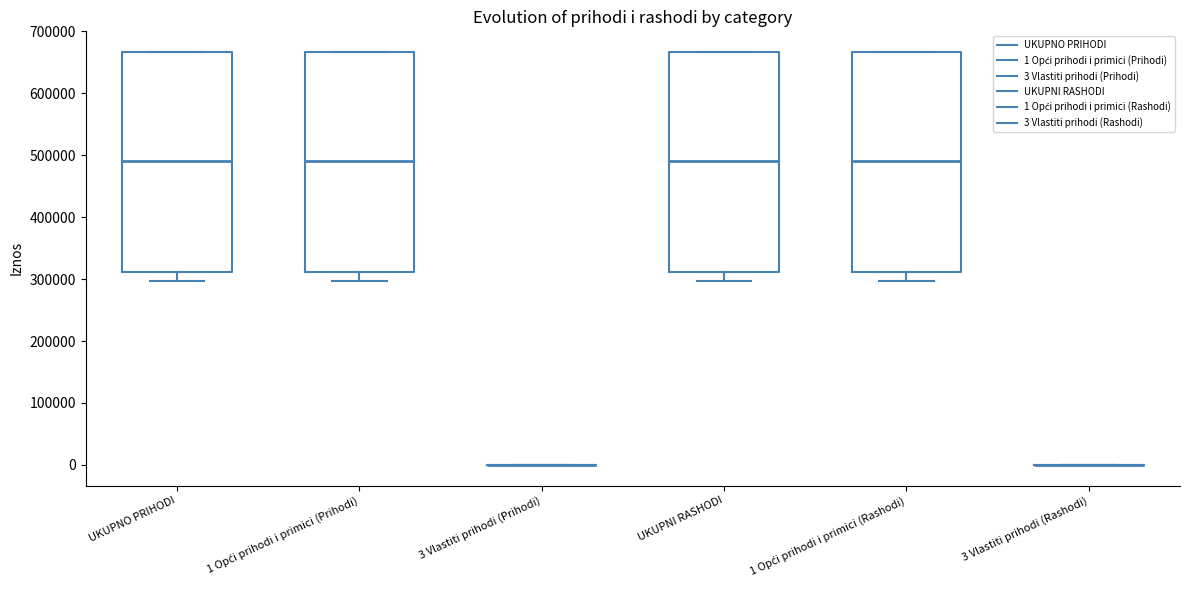

Where is the lower edge of the box for 1 Opći prihodi i primici (Rashodi) on the y-axis? The values are not printed on the chart, so give them approximately, as read against the axis.

310000